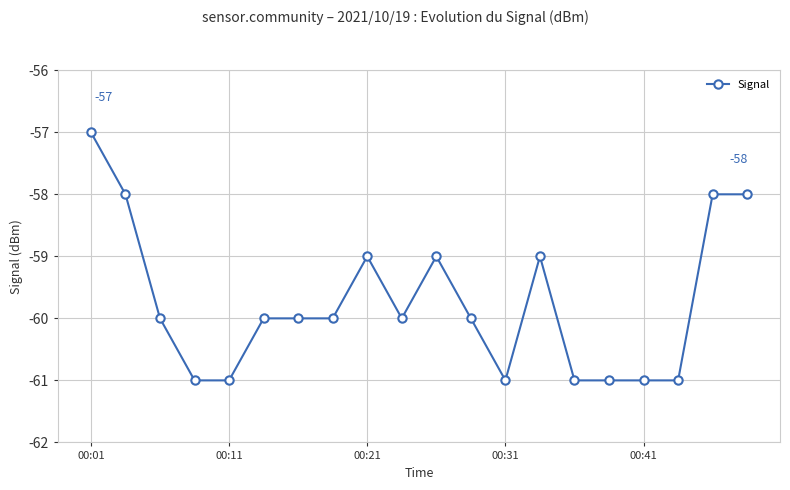

True or false: the data has more than 0 interior local peaks.

True